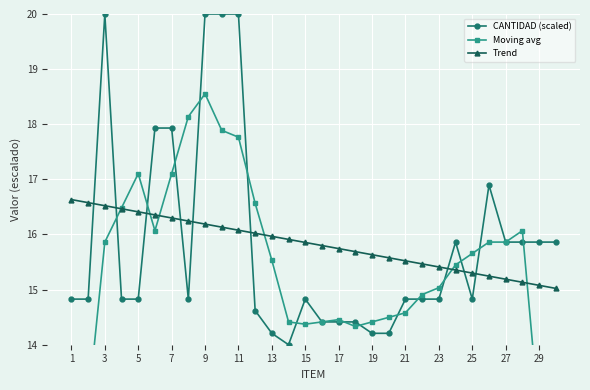

The value of Trend at 7 is 16.3. True or false?

True